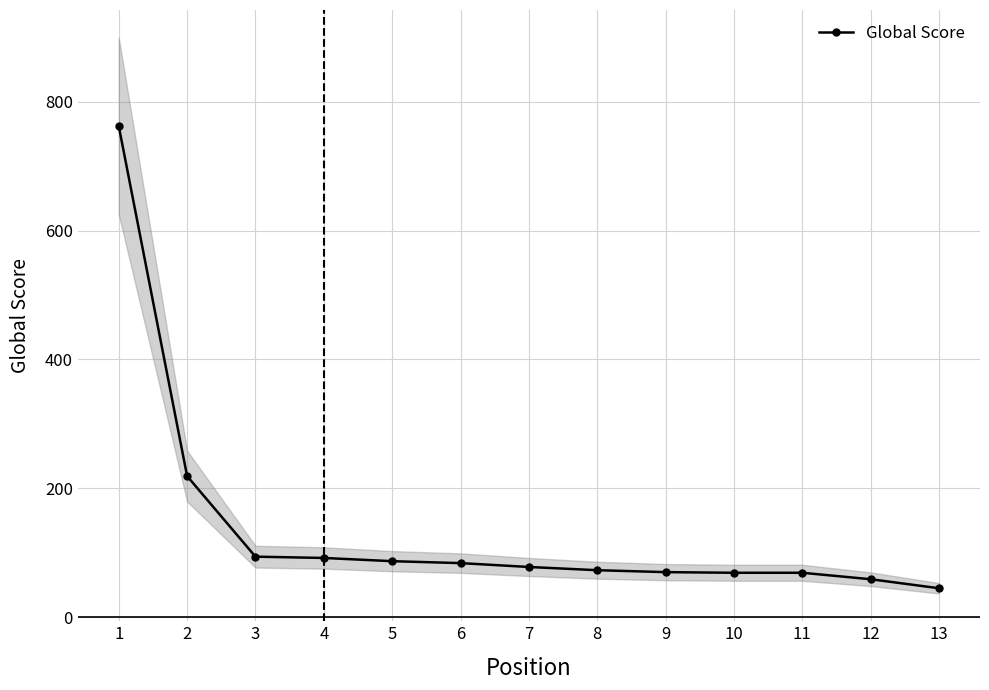

The value at 9 is 106. True or false?

False